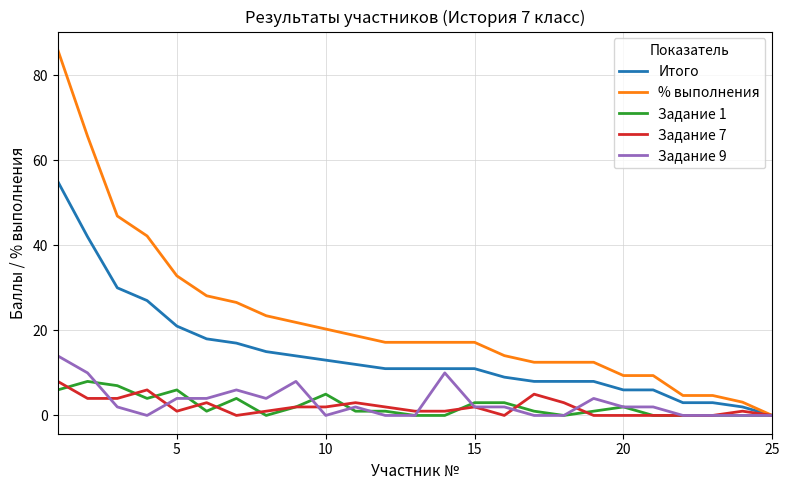

Which series has the largest total across all categories?

% выполнения